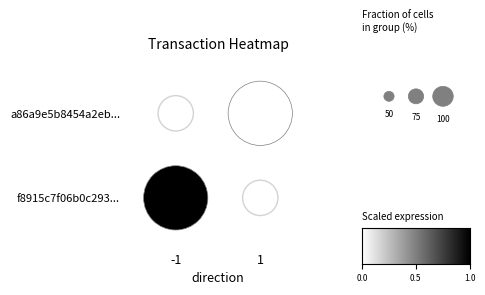

Count the number of data series in this chart.

2